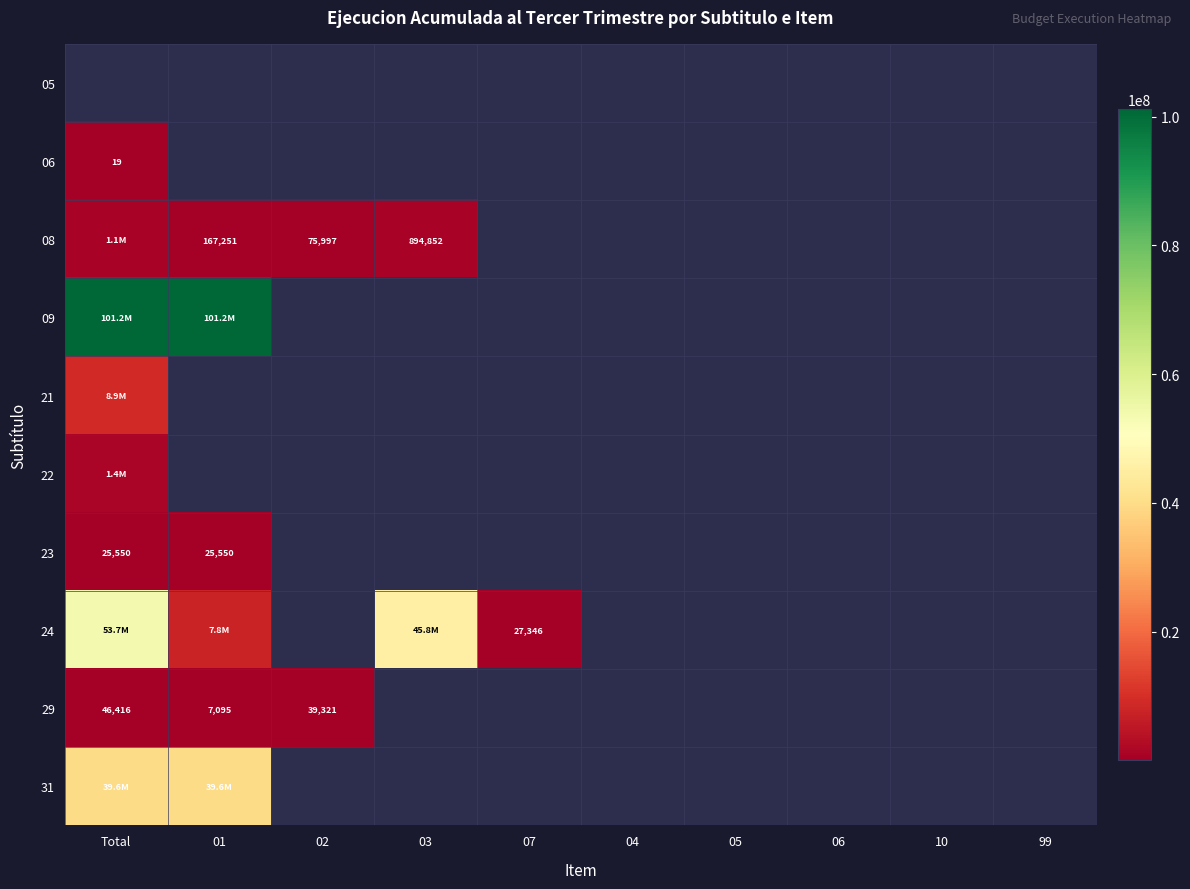

The 08 series shows 227269.7 at 01. True or false?

False